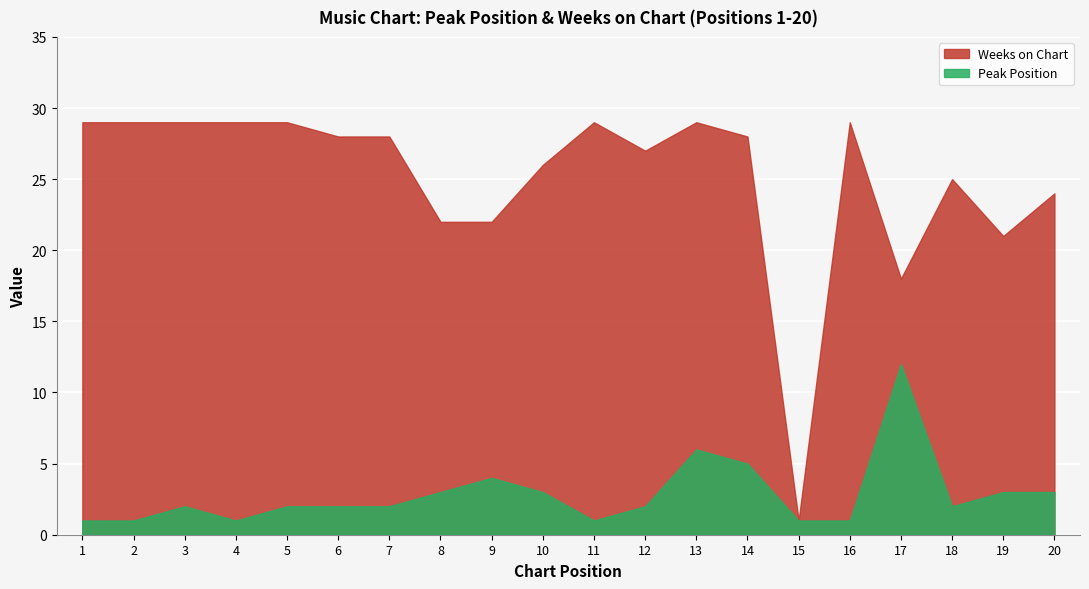

At which category is the sum across all series the highest?

13